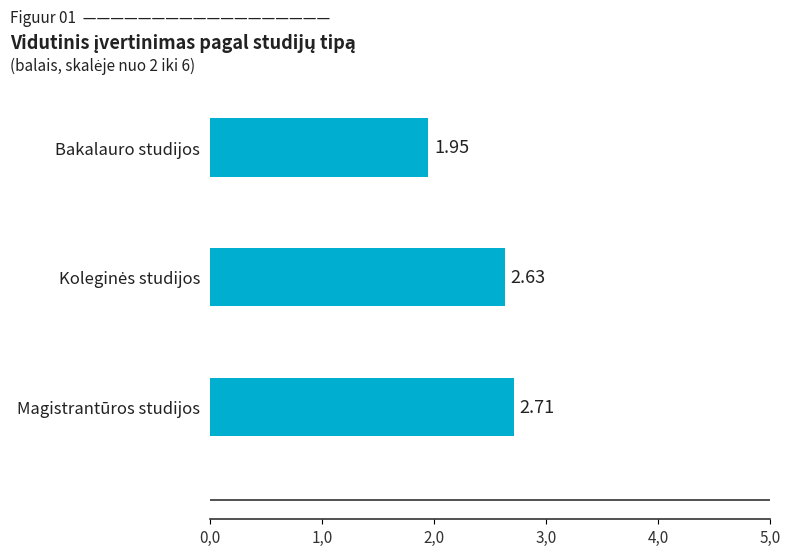

Does the chart contain any negative values?

No